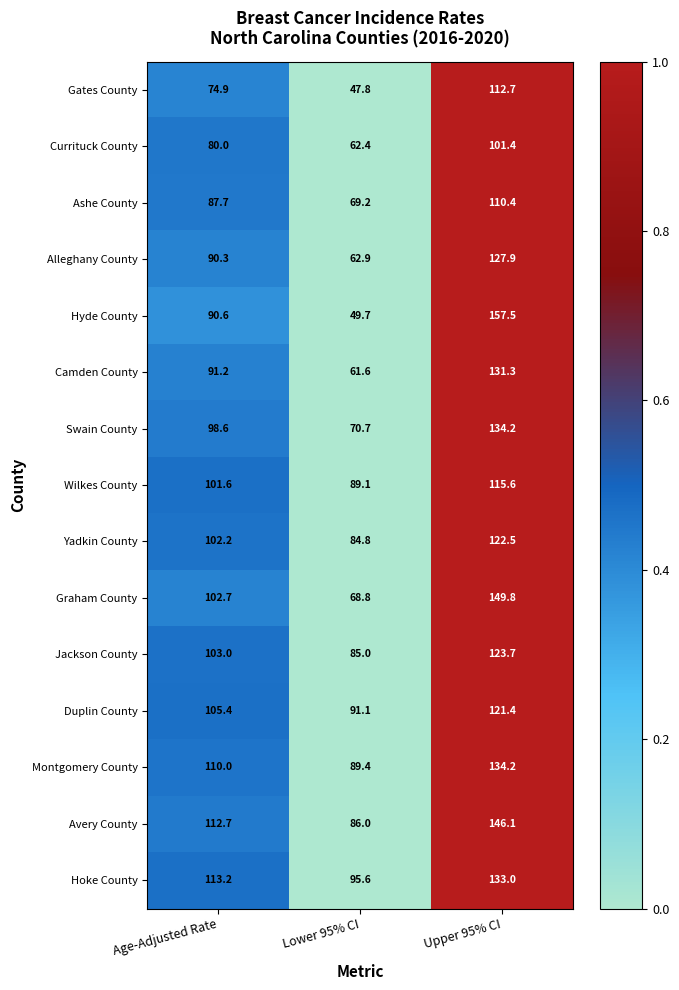

What is the average value of the Camden County series?

94.7